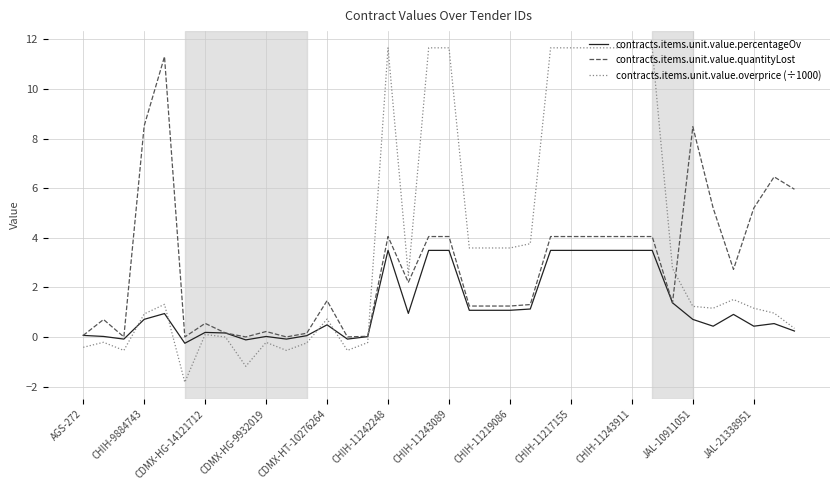

Which series has the largest range (max minus min)?

contracts.items.unit.value.overprice (÷1000)